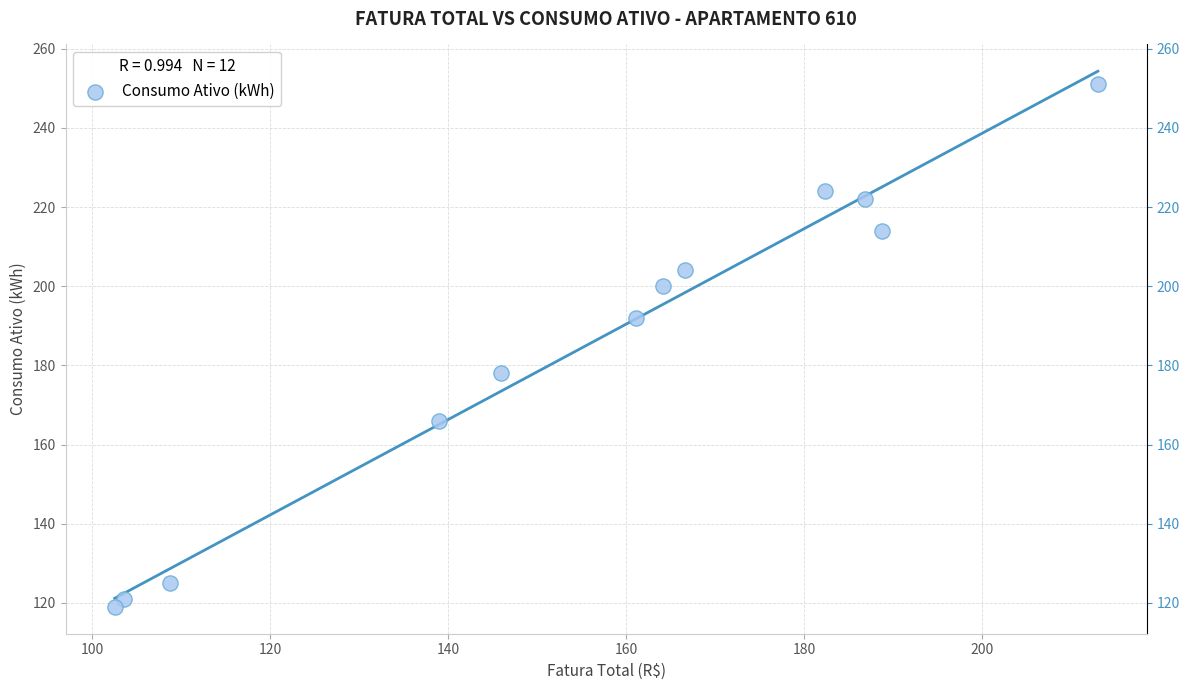

What is the average Y value?

185